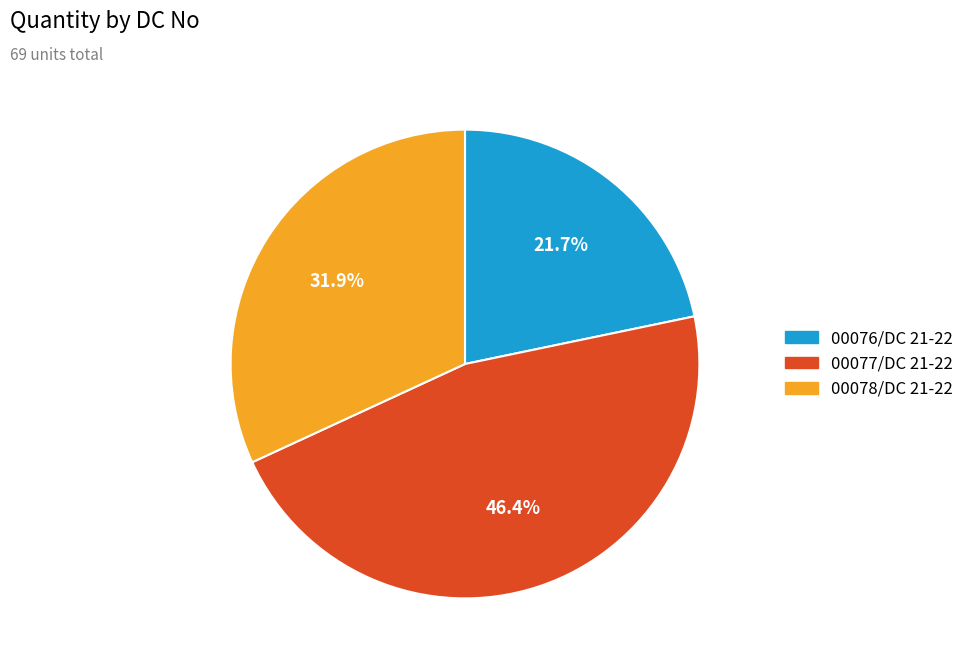

The 00078/DC 21-22 slice represents 44% of the pie. True or false?

False